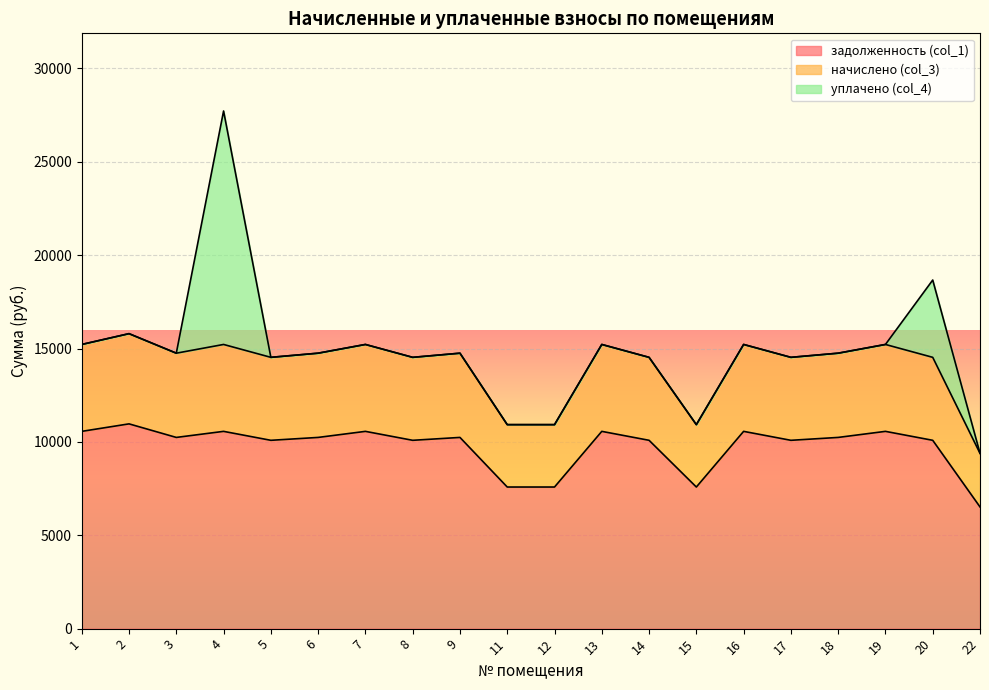

How many lines are shown in the chart?

3